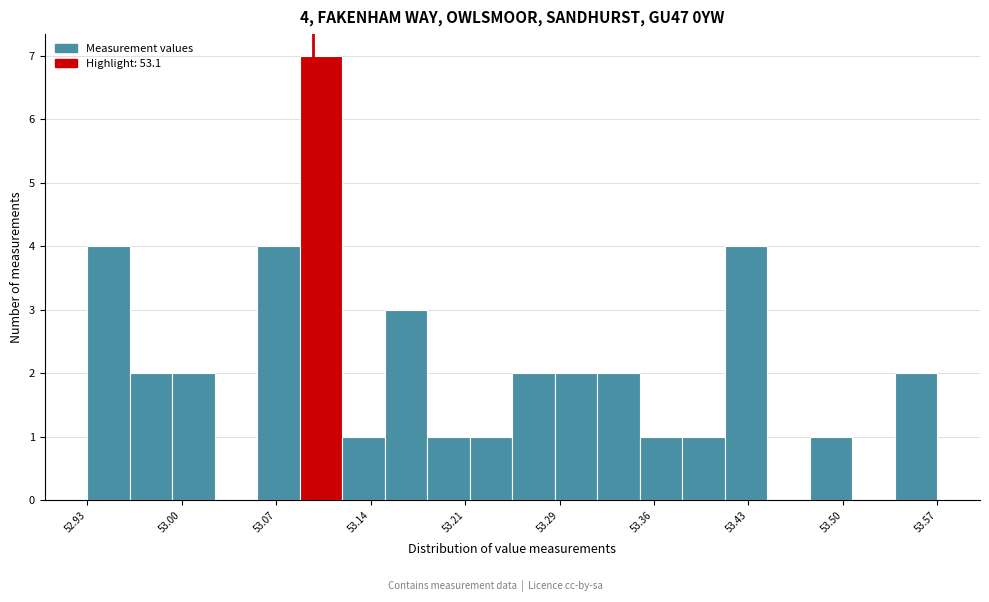

Around what value on the x-axis is the tallest bar? Give the approximate position of its centre, as read against the axis.

53.11